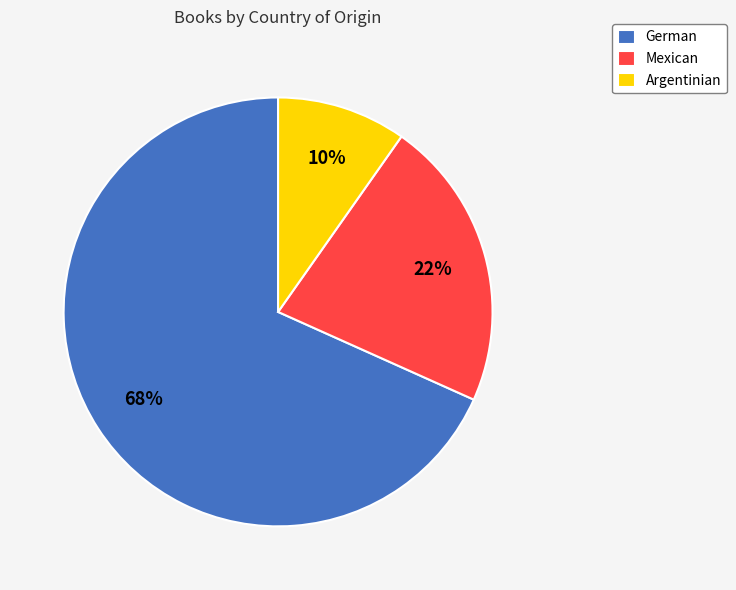

What percentage is the Mexican slice, to the nearest percent?

22%